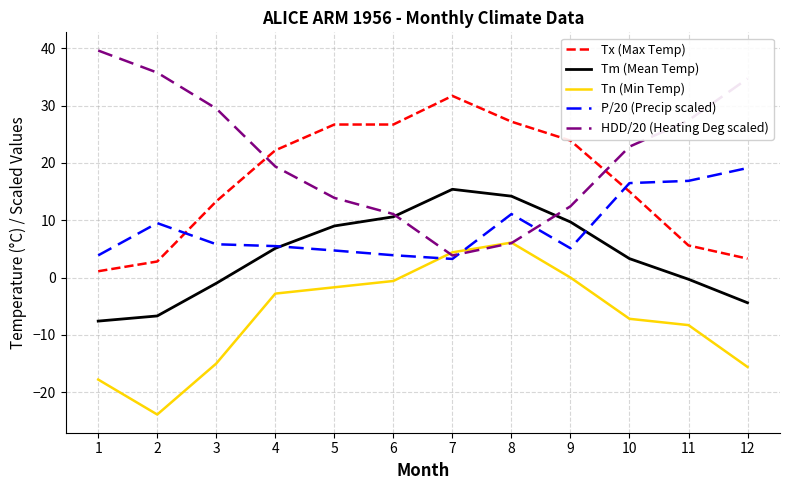

Is it true that HDD/20 (Heating Deg scaled) equals 3.9 at 7?

True